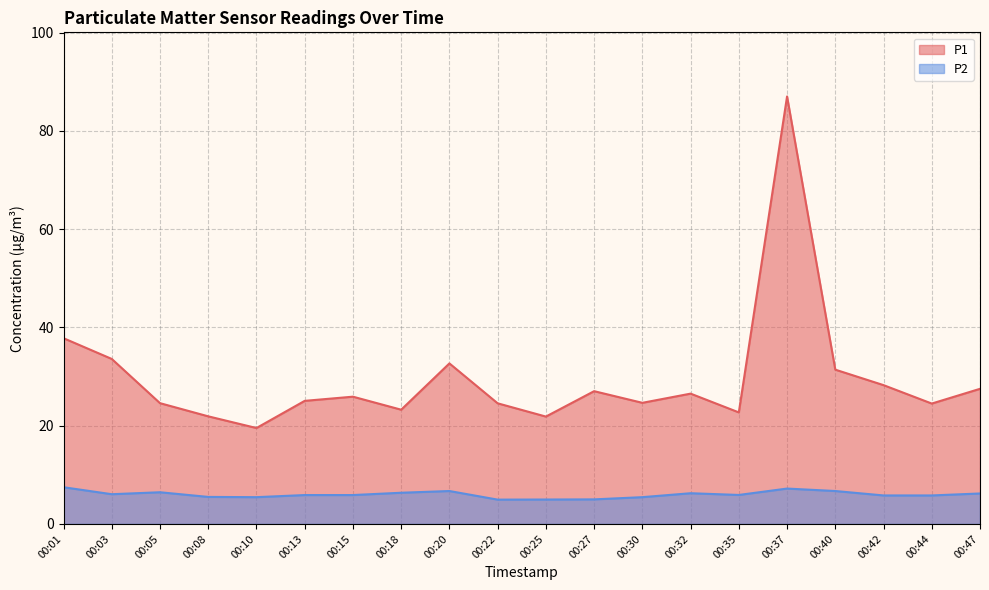

Count the number of data series in this chart.

2